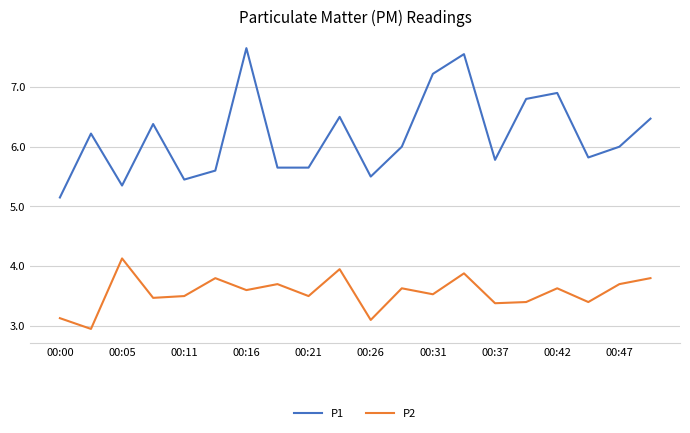

Which series has the widest spread of values?

P1